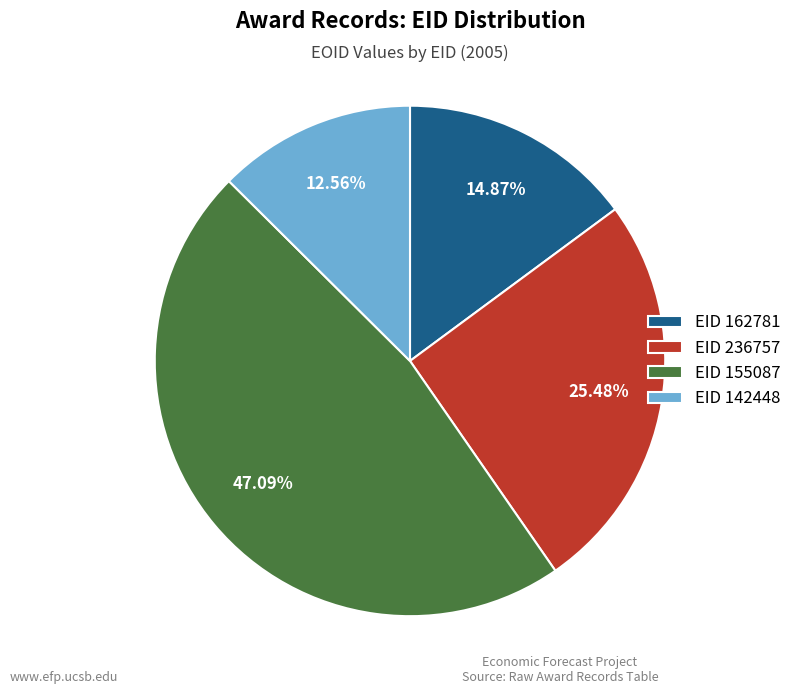

To the nearest percent, what is the average slice percentage?

25%